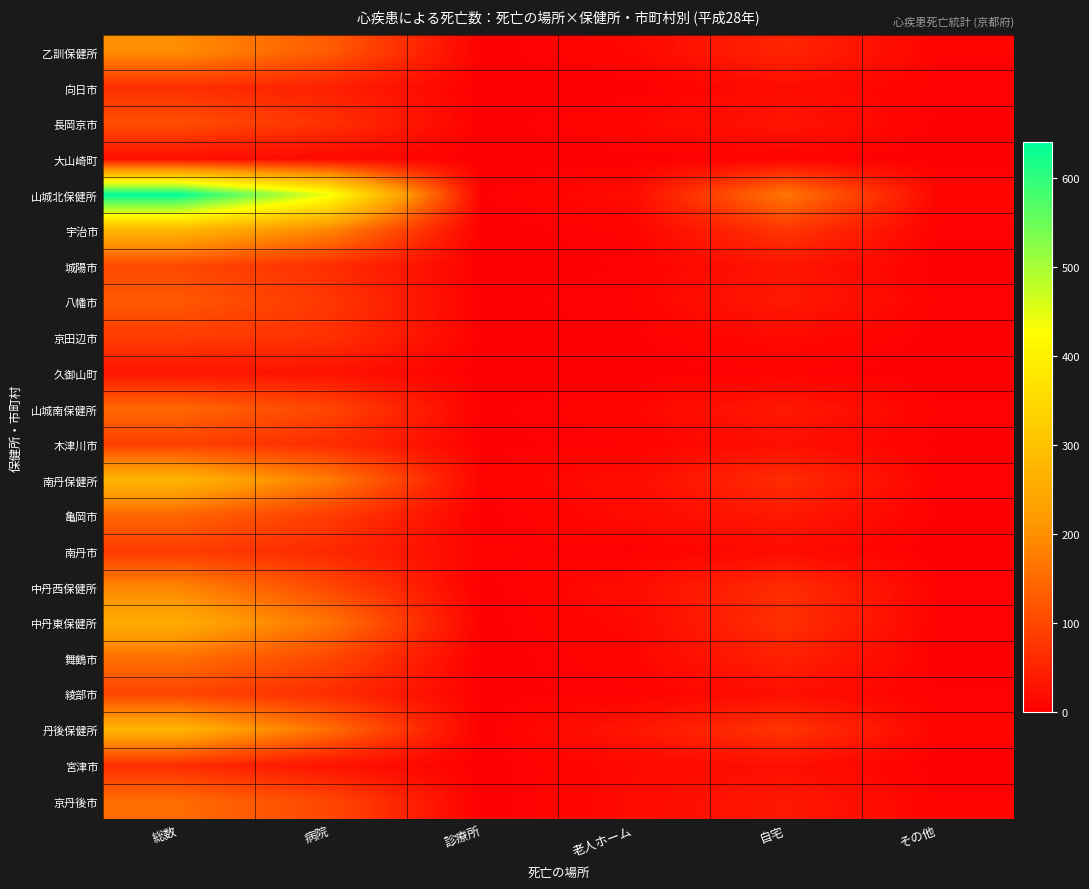

What is the total value across all series at 診療所?

20